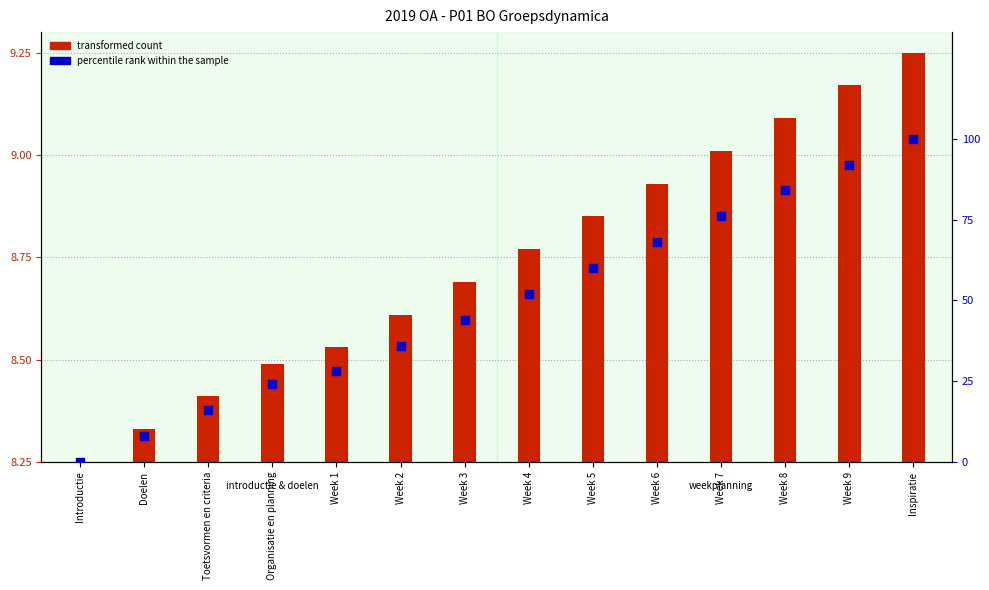

At how many categories does at least one series exceed 55?

6